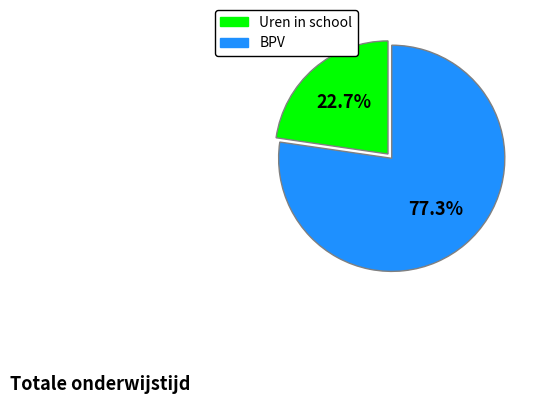

Is there any slice that represents more than half of the pie?

Yes